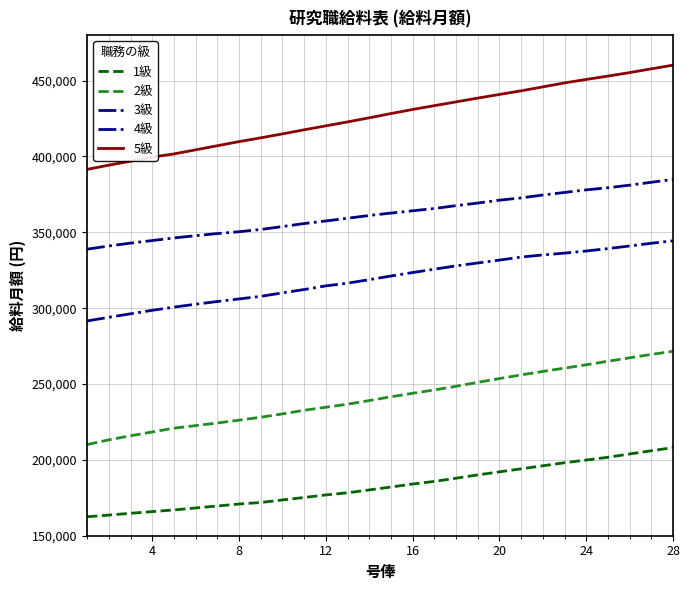

What is the lowest value of the 4級 series?

338900